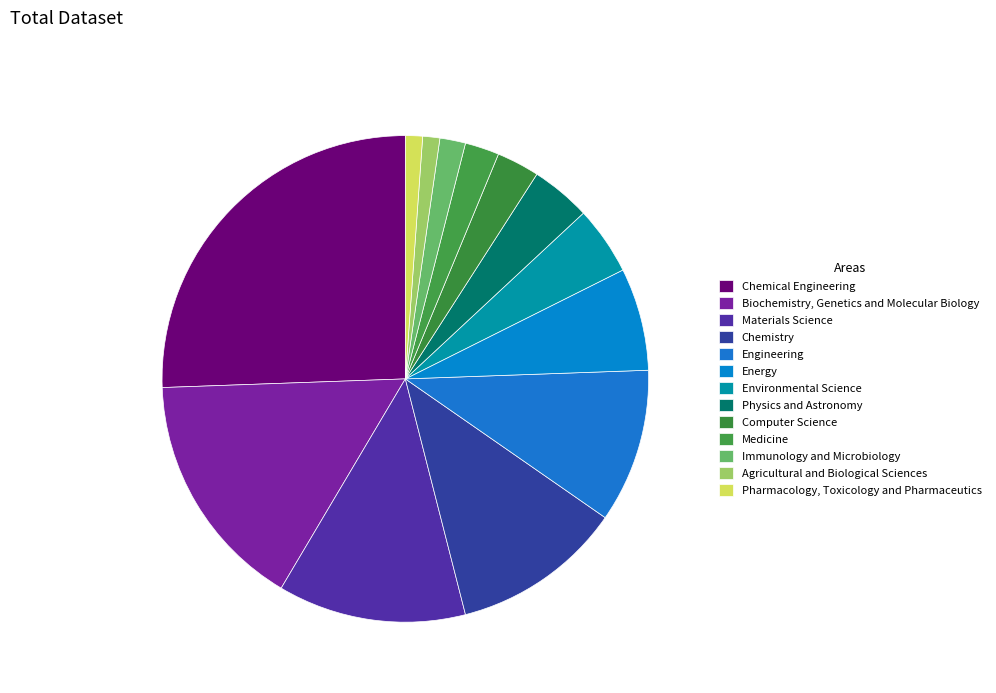

Rank the categories by value from highest to lowest.

Chemical Engineering, Biochemistry, Genetics and Molecular Biology, Materials Science, Chemistry, Engineering, Energy, Environmental Science, Physics and Astronomy, Computer Science, Medicine, Immunology and Microbiology, Agricultural and Biological Sciences, Pharmacology, Toxicology and Pharmaceutics